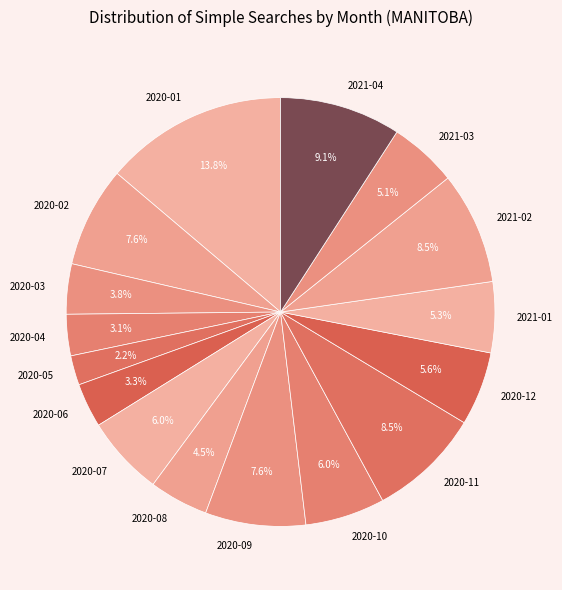

Is there a majority slice in this chart?

No